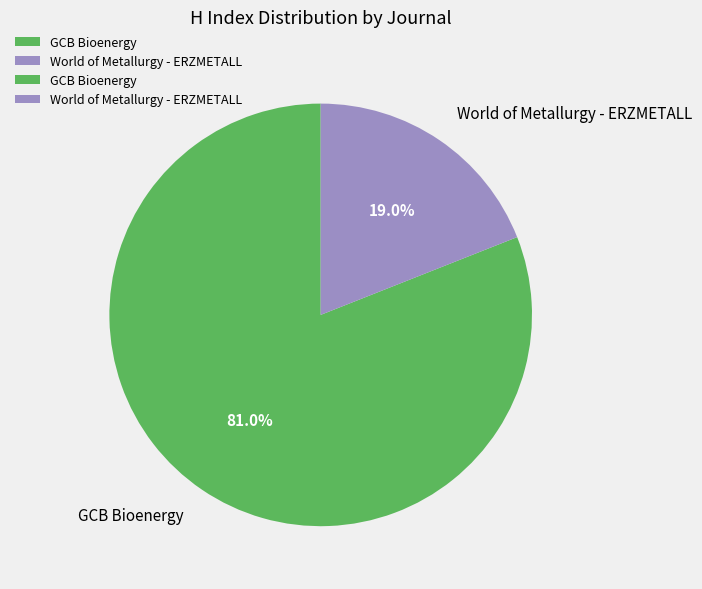

Count the number of slices in the pie.

2